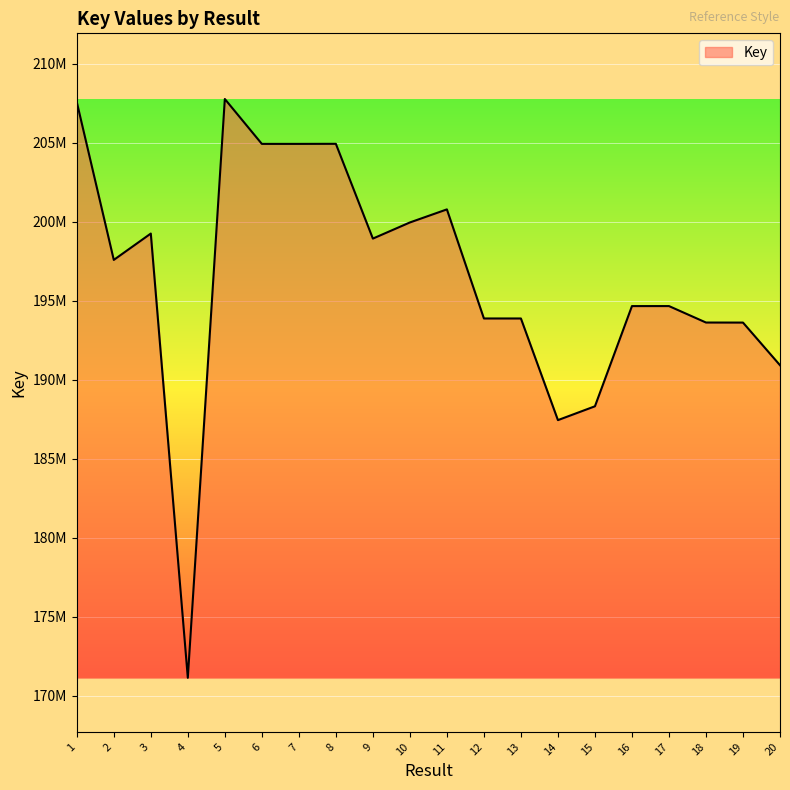

The chart shows a value of 80135050 at 16. True or false?

False